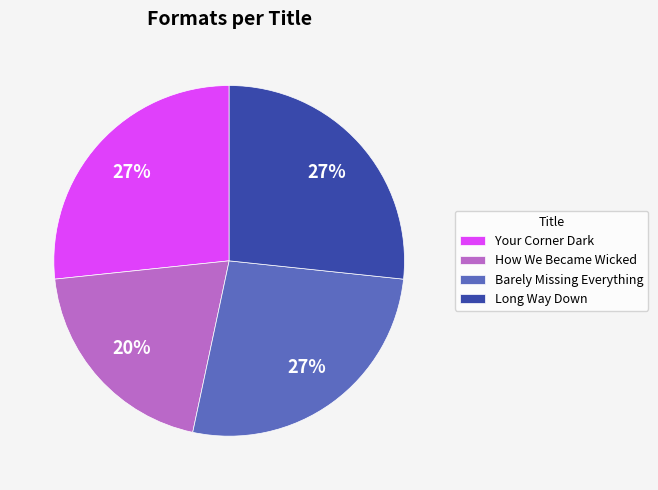

Does Long Way Down account for over 50% of the chart?

No